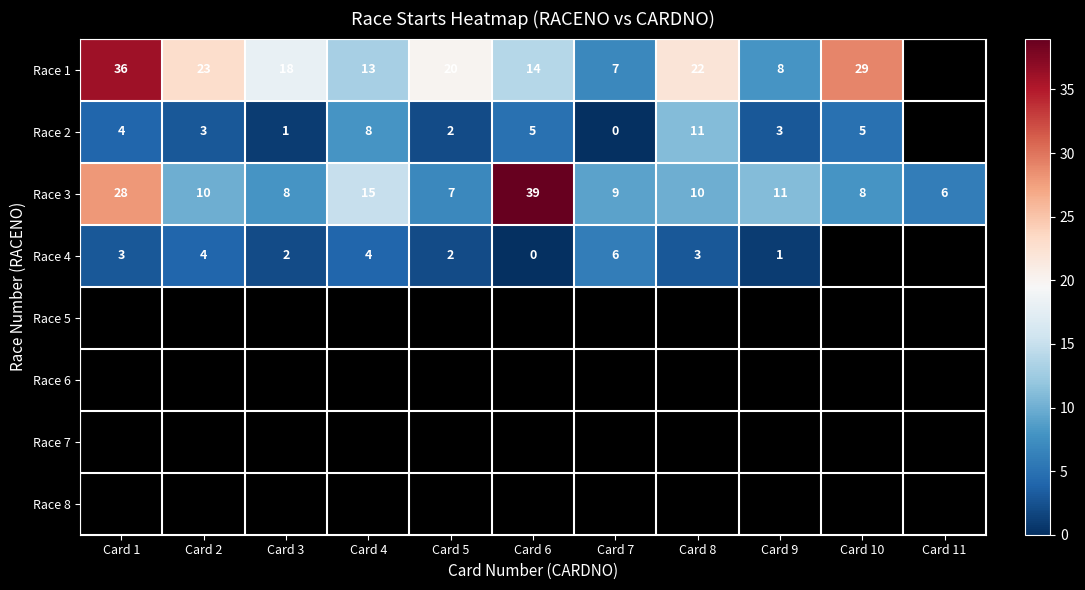

Is it true that Race 4 equals 5 at Card 8?

False